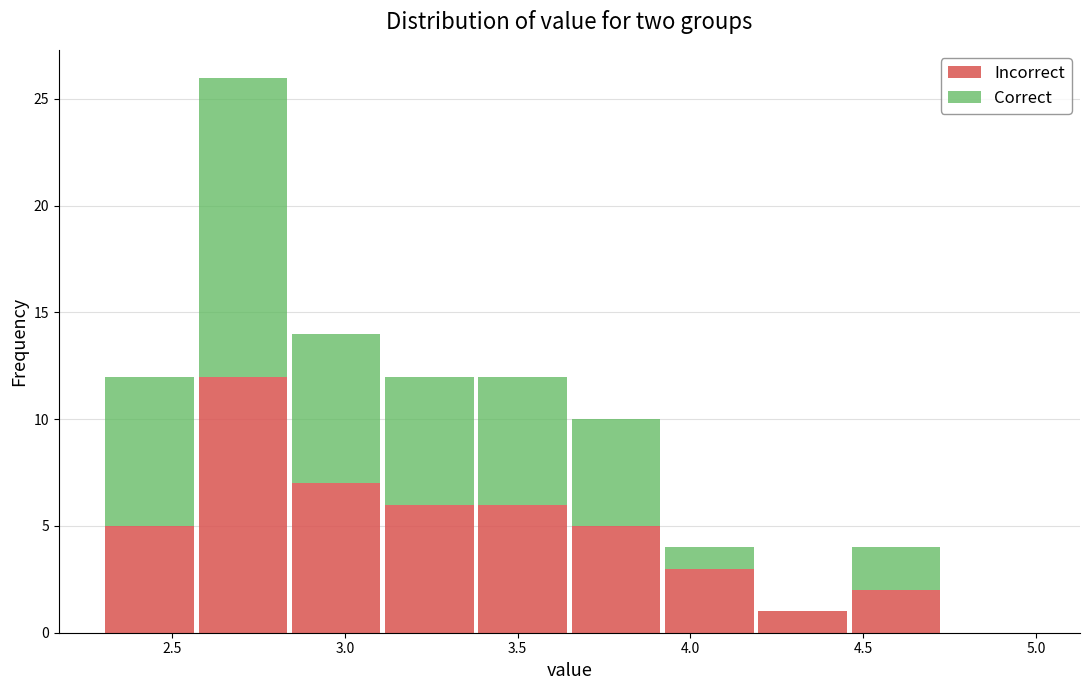

What is the total height of the stacked bar covering 2.84 to 3.11 on the x-axis? Neither the bar edges nor the heights are printed on the chart, so give them approximately, as read against the axes.

14